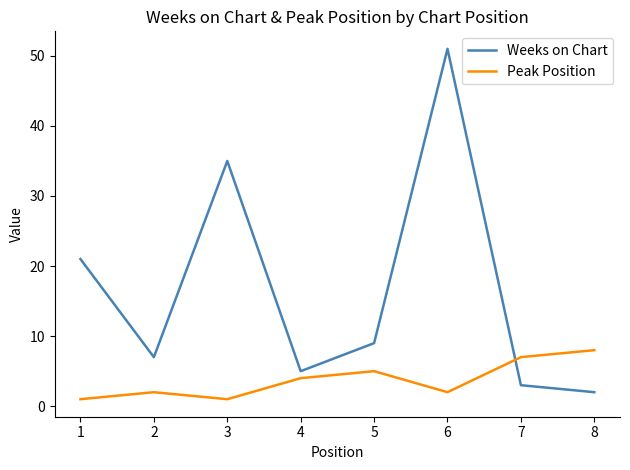

True or false: Weeks on Chart has a value of 2 at 8.

True